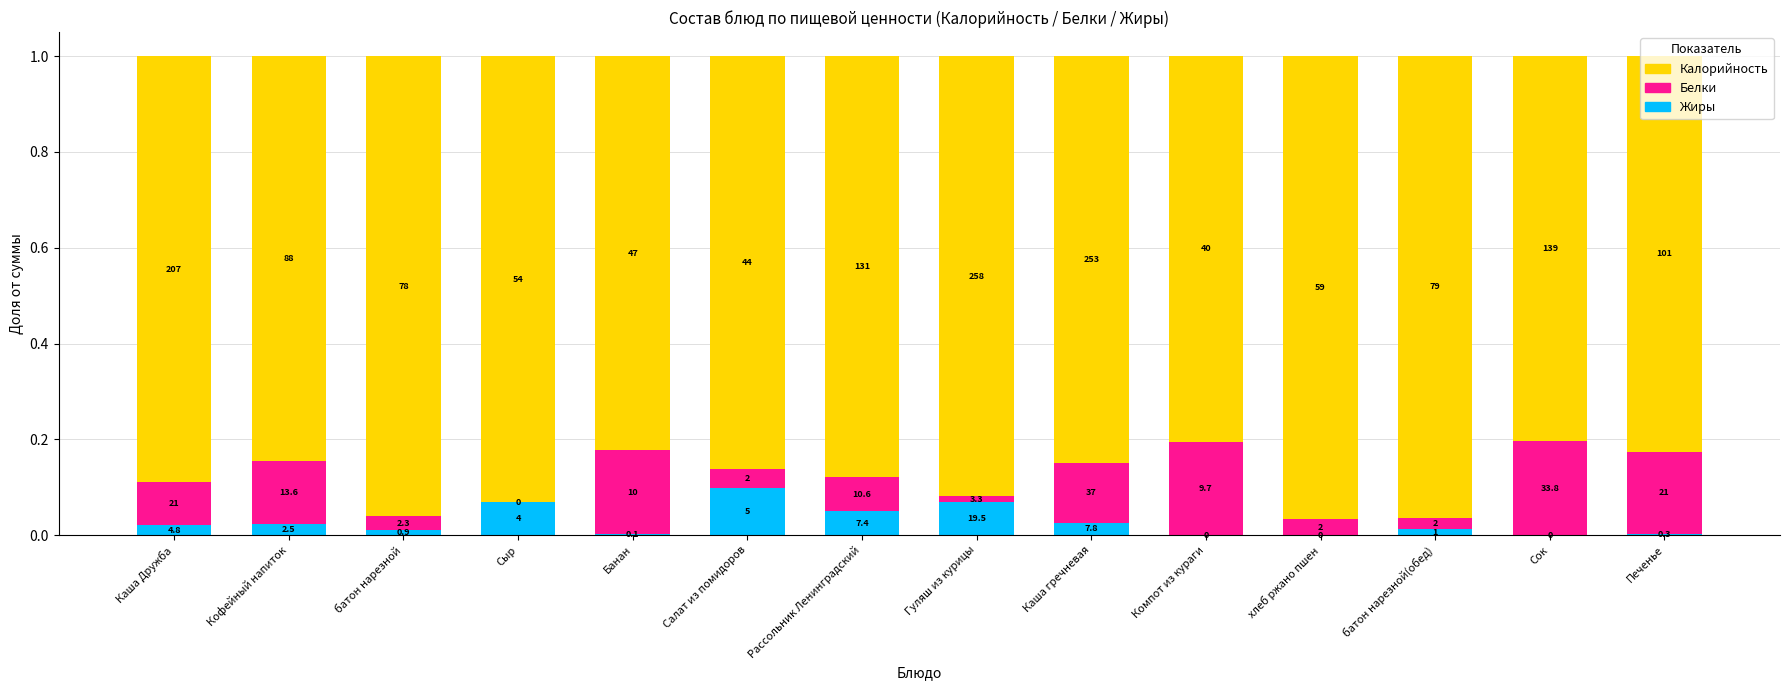

What are all the series names shown in the legend?

Калорийность, Белки, Жиры